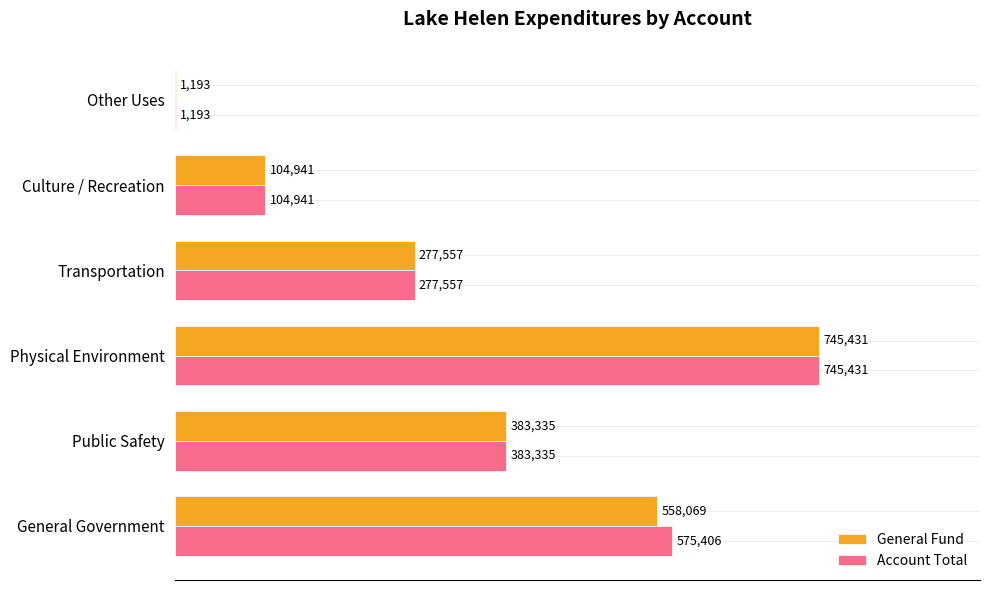

Is the value of Account Total at Other Uses greater than the value of General Fund at Physical Environment?

No